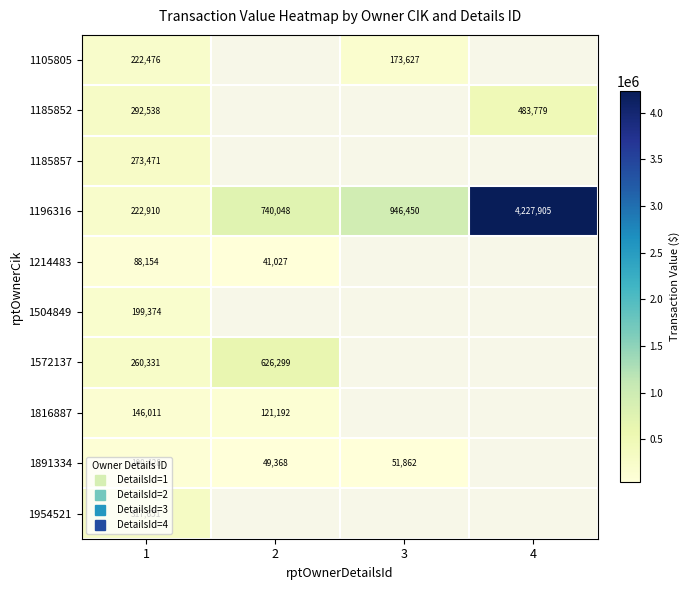

Which category has the lowest value across all series?

2